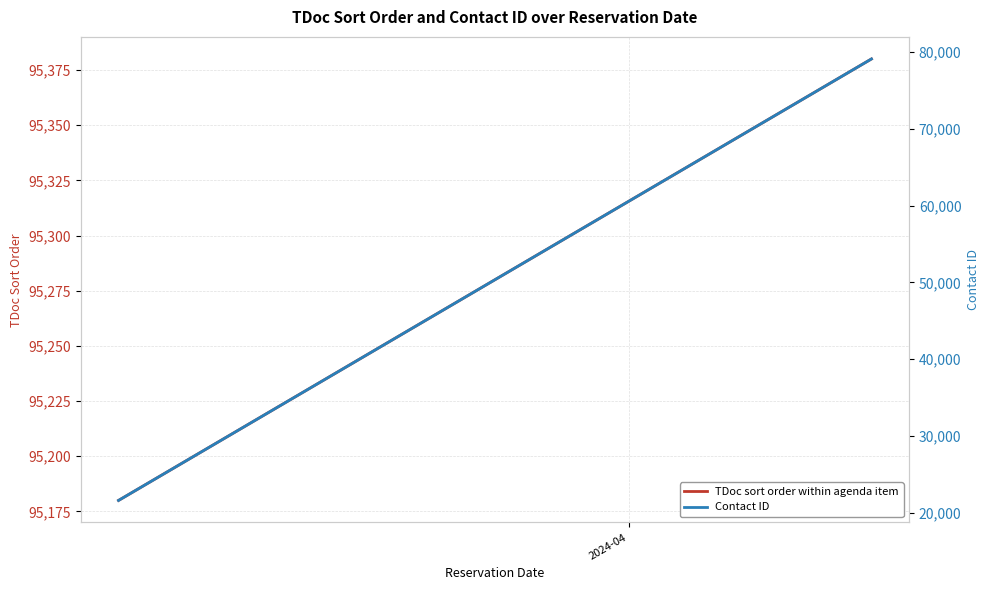

What is the label of the 2nd point from the right?

2024-04